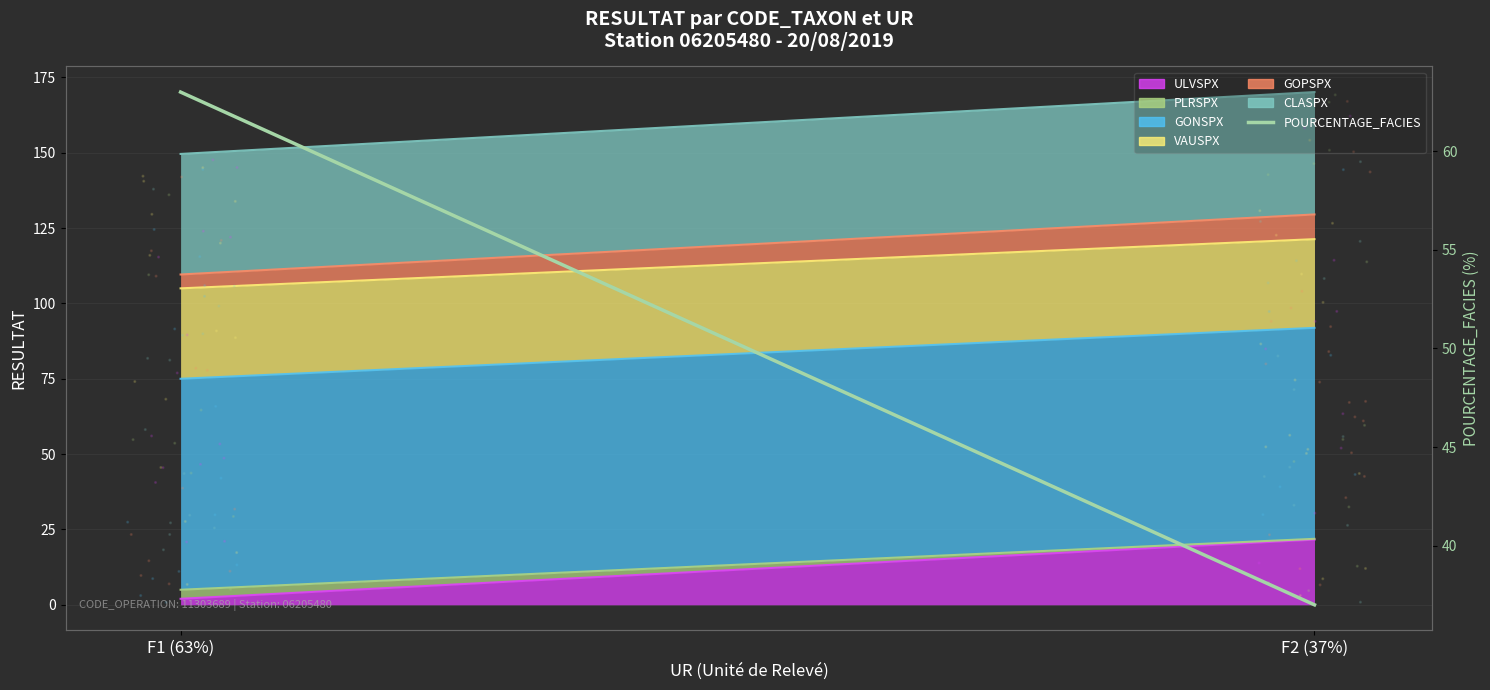

What is the change in value from F1 (63%) to F2 (37%)?

-26